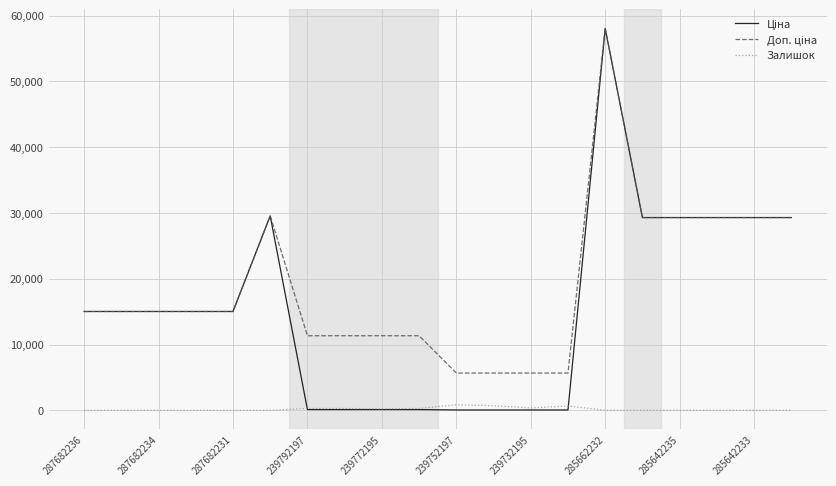

What is the maximum value shown in the chart?

58037.0